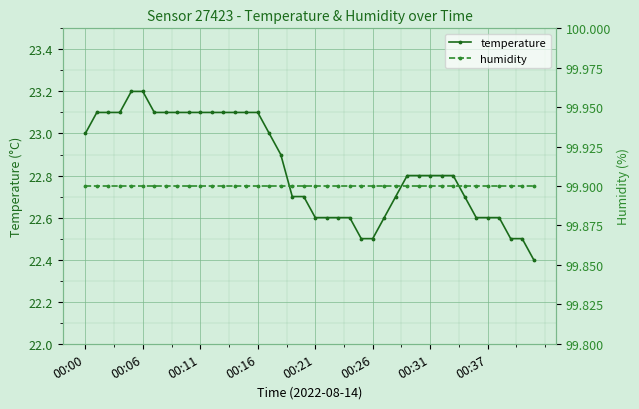

What is the maximum value for temperature?

23.2